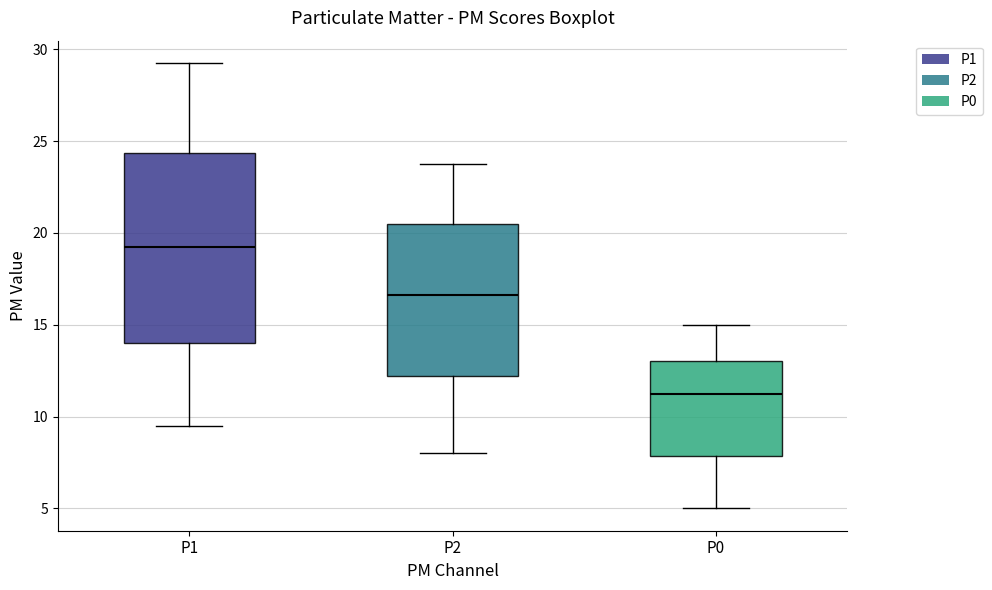

Reading left to right, read every box against the y-axis: the position of its median line, the range the box covers, and the ends of its whiskers. The values are not printed on the chart, so give them approximately, as read against the axis.

P1: median 19.5, box 14.0 to 24.5, whiskers 9.5 to 29.5
P2: median 16.5, box 12.0 to 20.5, whiskers 8.0 to 24.0
P0: median 11.5, box 8.0 to 13.0, whiskers 5.0 to 15.0